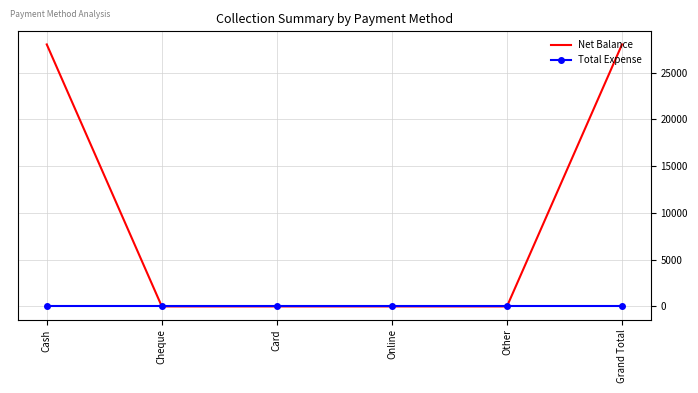

List the series in order of their peak value, lowest first.

Total Expense, Net Balance